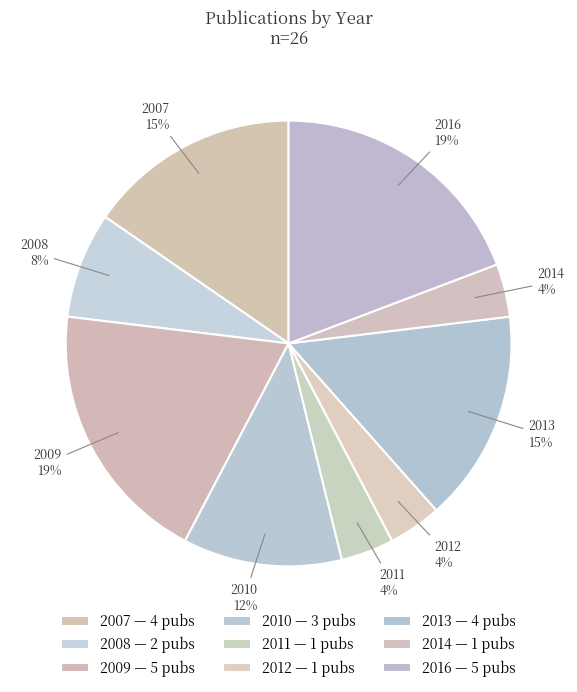

To the nearest percent, what portion does 2016 represent?

19%